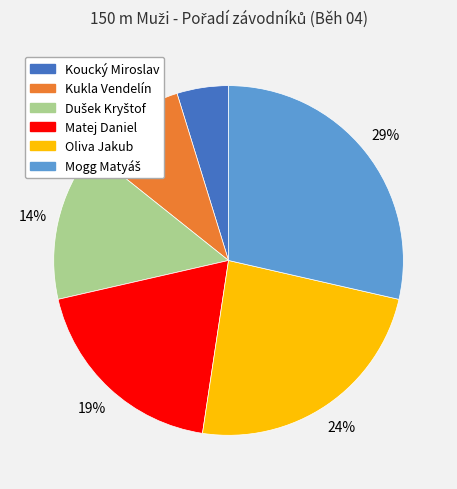

To the nearest percent, what percentage of the pie is Oliva Jakub?

24%